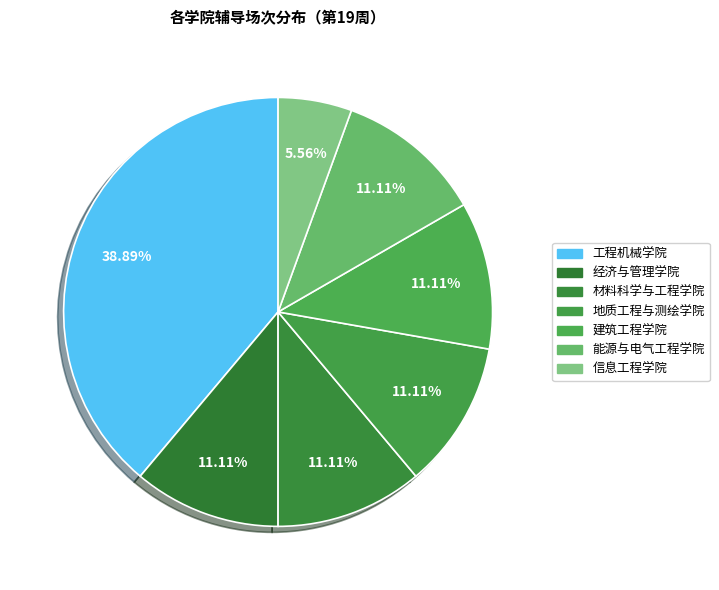

How much of the chart is everything except 能源与电气工程学院?

88.9%